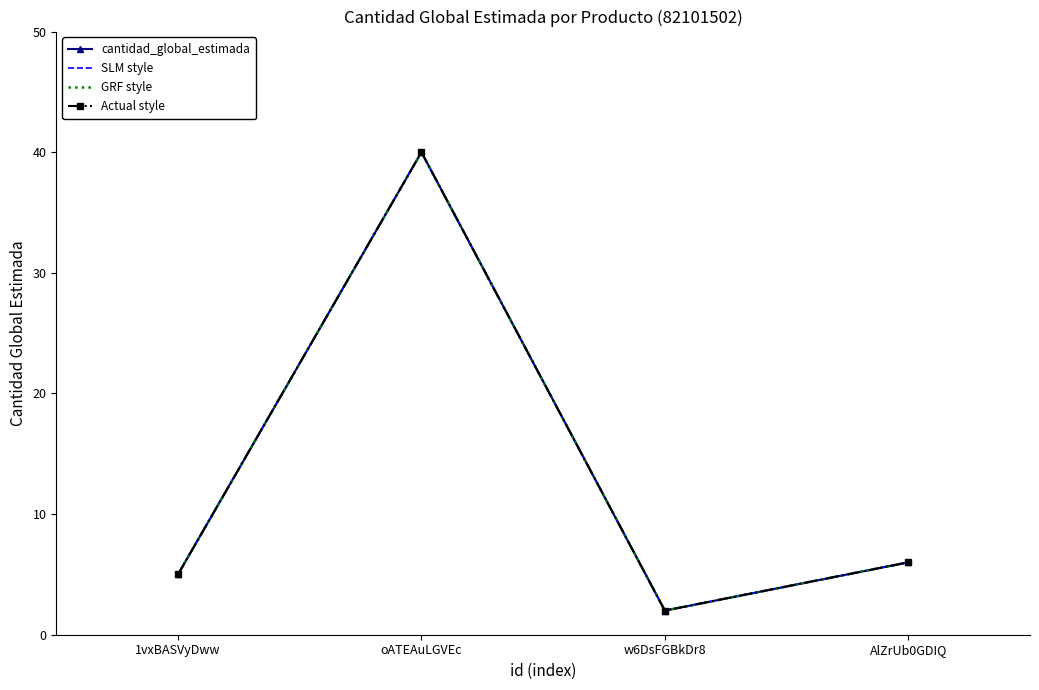

Which has a higher value, AlZrUb0GDIQ or w6DsFGBkDr8?

AlZrUb0GDIQ